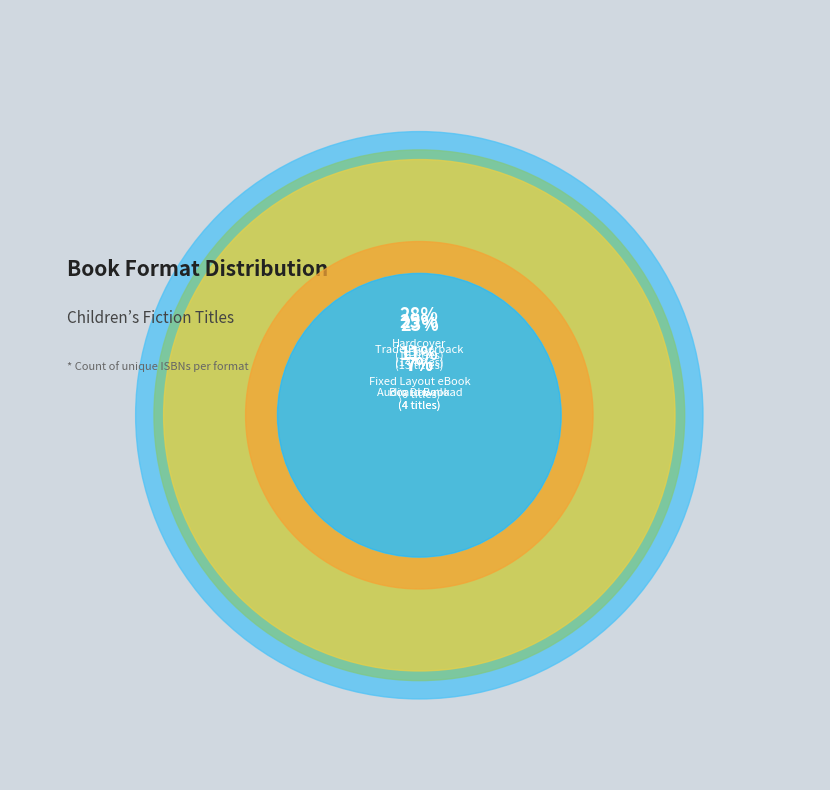

How much of the chart is everything except Board Book?

93.0%